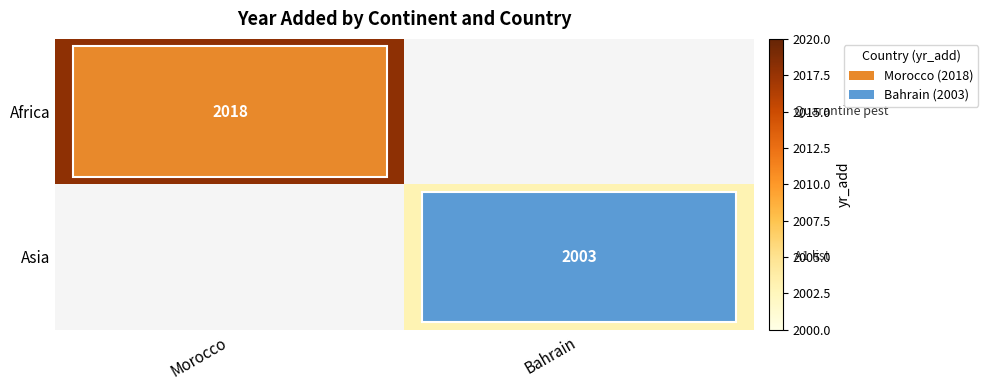

True or false: Africa has a value of 2018 at Morocco.

True